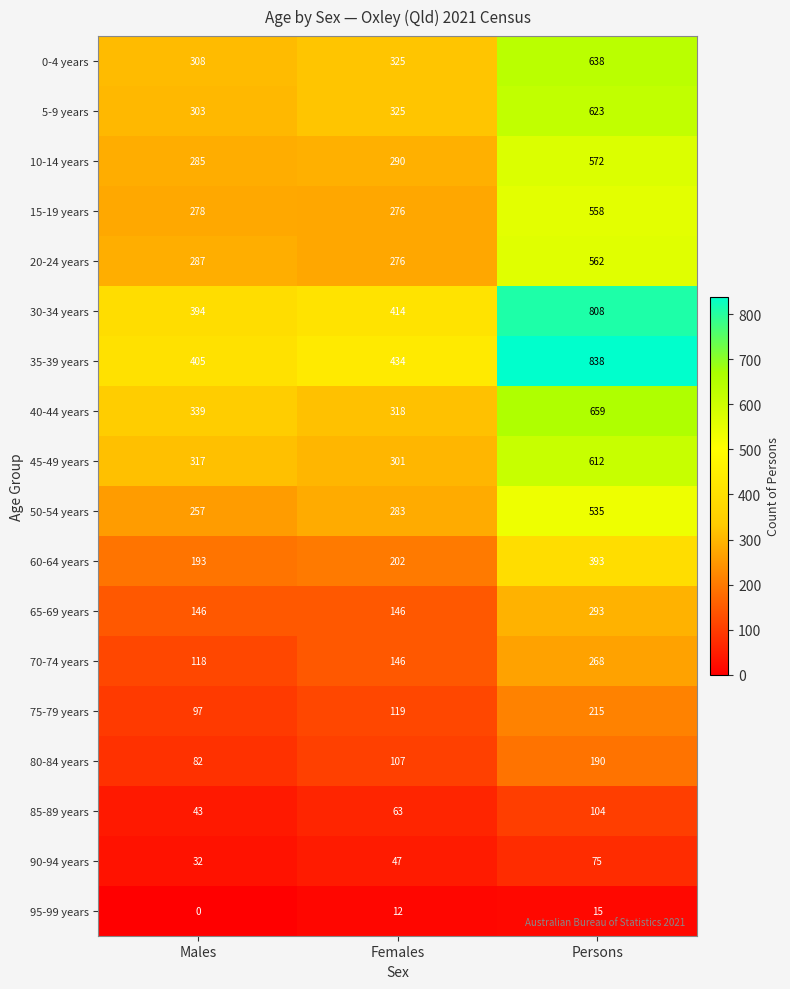

How many categories are shown in the chart?

3